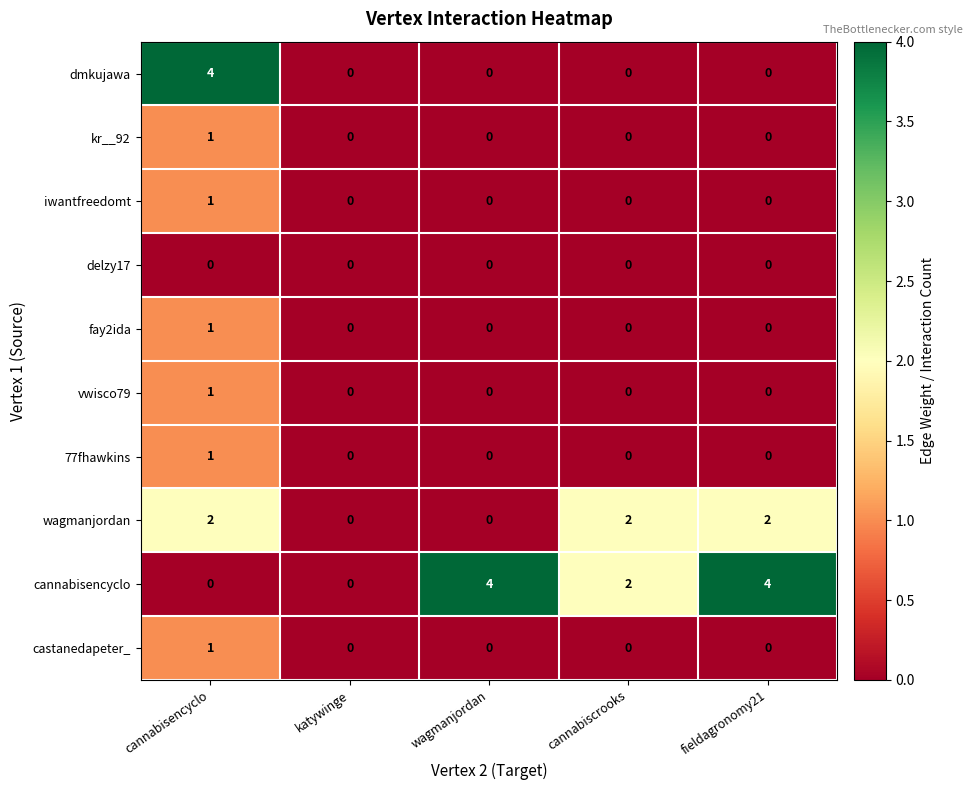

What is the greatest value displayed?

4